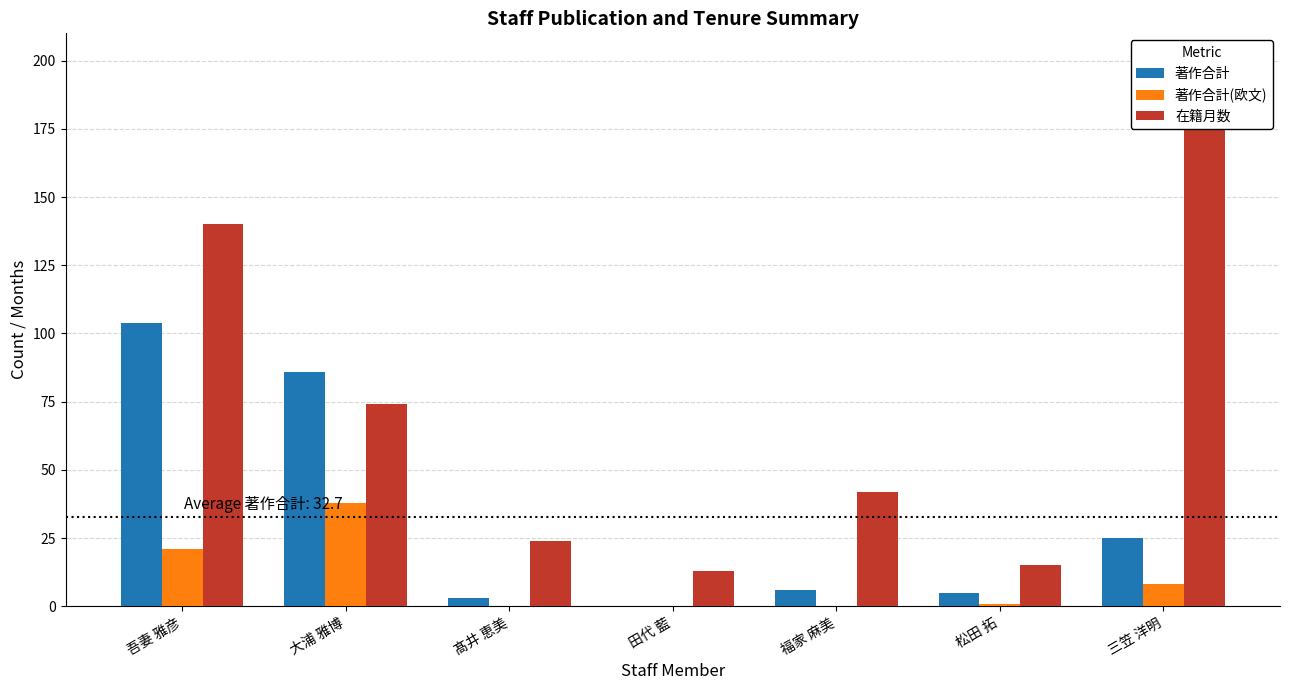

Which series has the largest total across all categories?

在籍月数